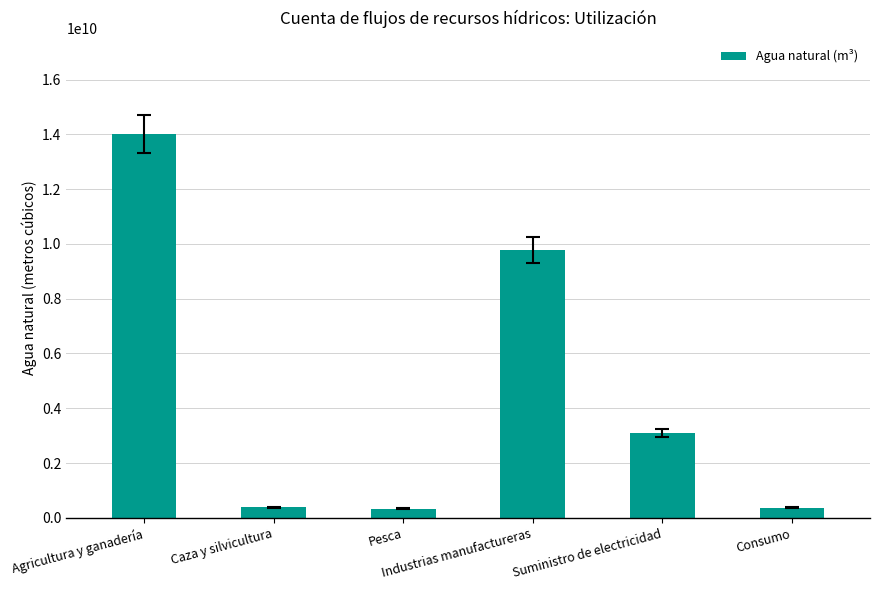

What is the value of the 5th bar from the left?

3090033740.4